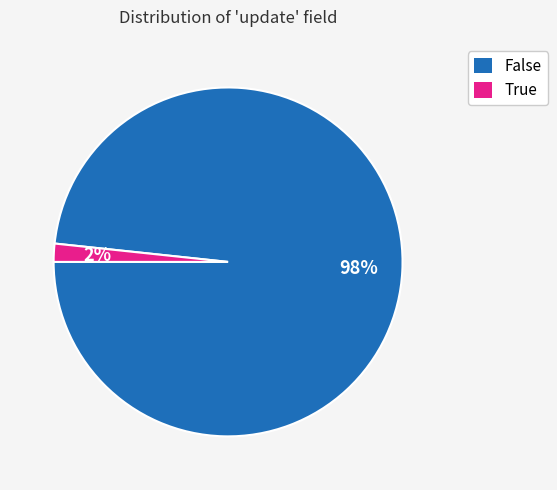

How many slices are in this pie chart?

2